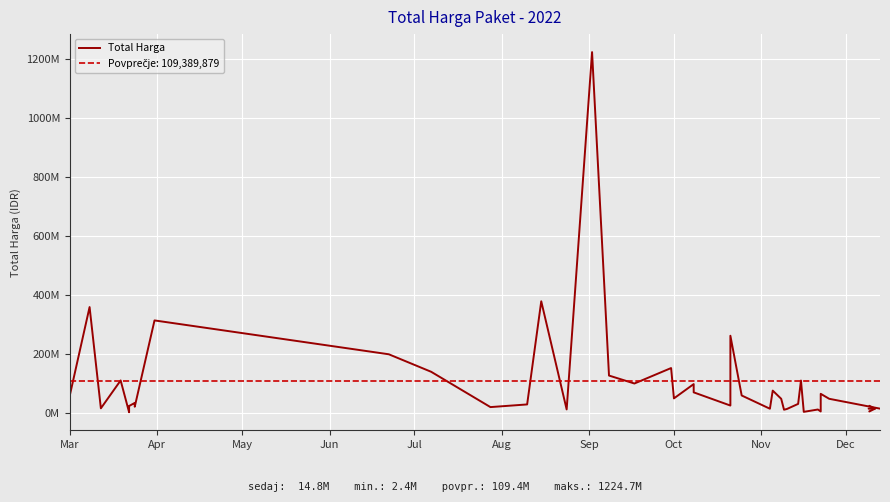

What is the smallest value displayed?

2395750